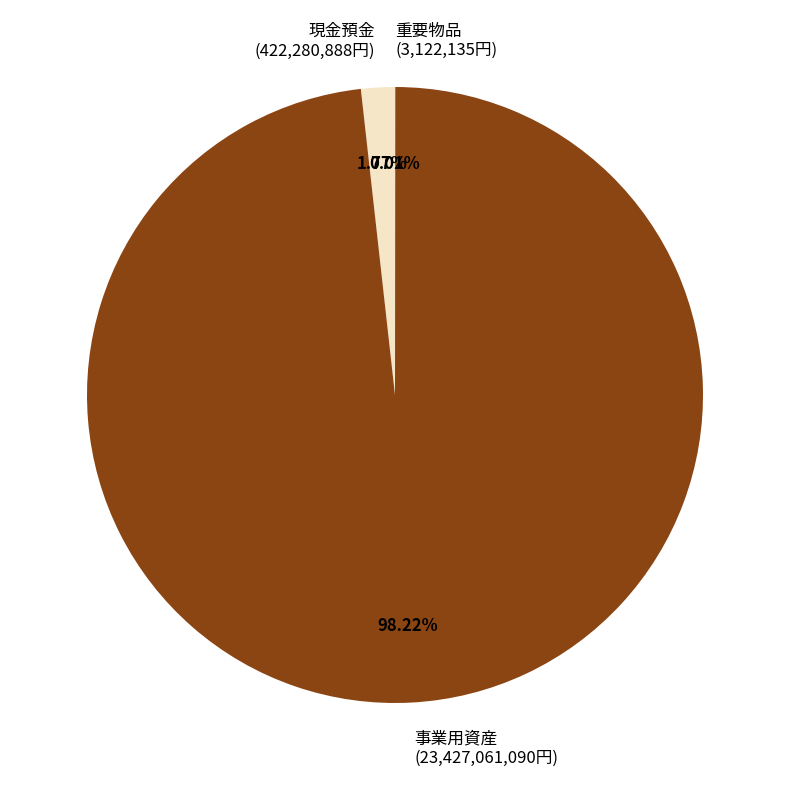

True or false: 事業用資産 accounts for 88% of the total.

False